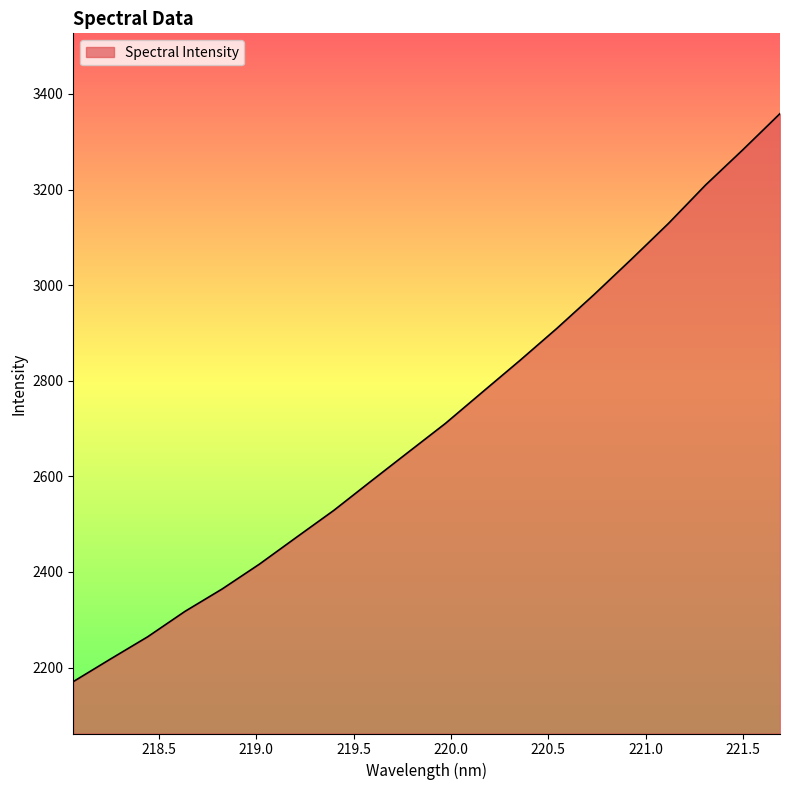

What is the minimum value shown in the chart?

2170.6